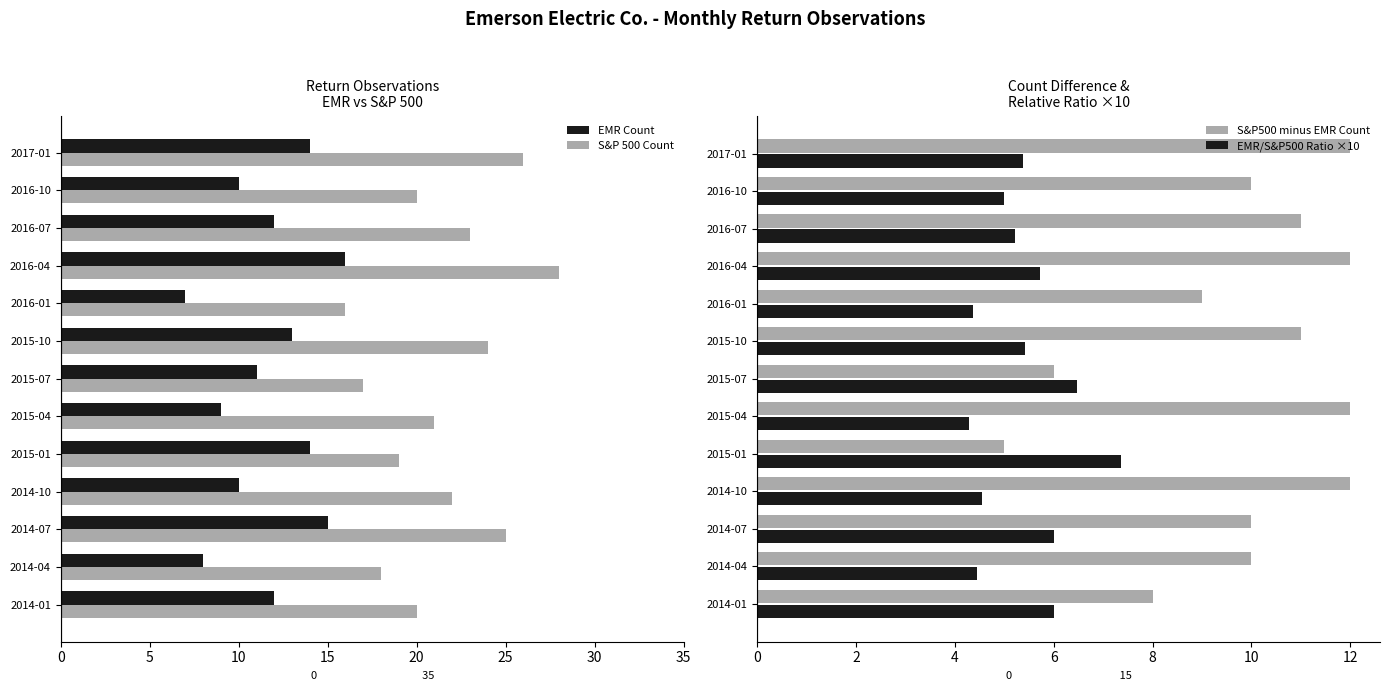

What value does the S&P500 minus EMR Count series have at 2016-10?

10.0